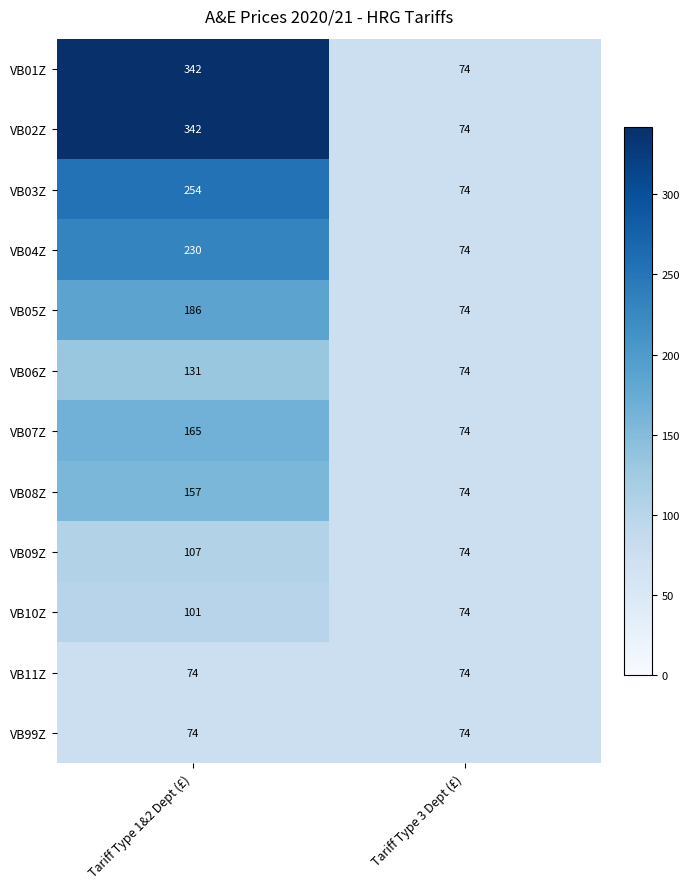

What is the difference between the highest and lowest values at Tariff Type 1&2 Dept (£)?

268